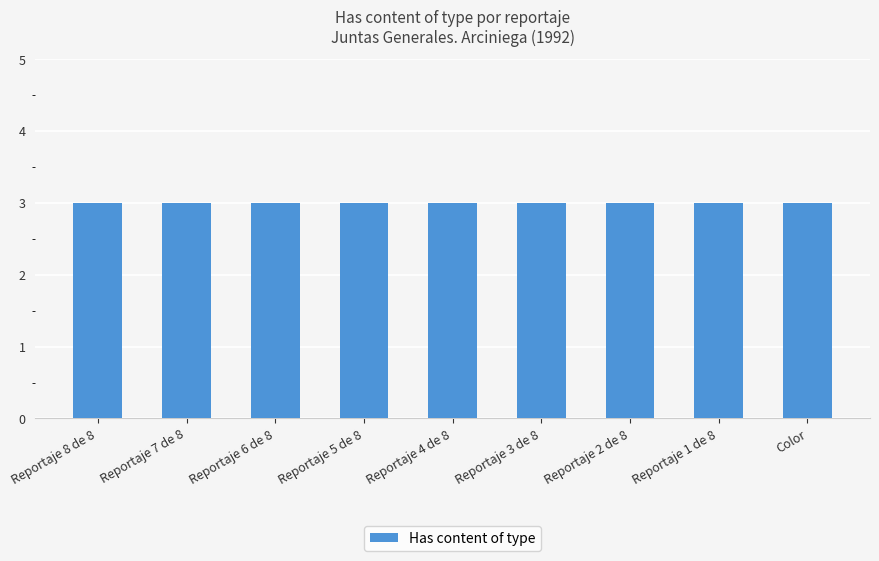

What is the label of the 3rd bar from the right?

Reportaje 2 de 8